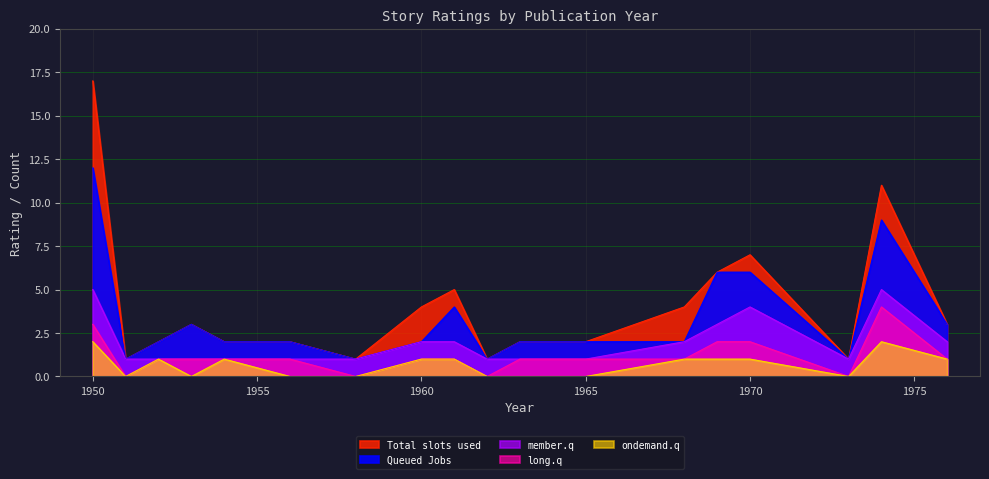

How many values in the Total slots used series are below 2?

4